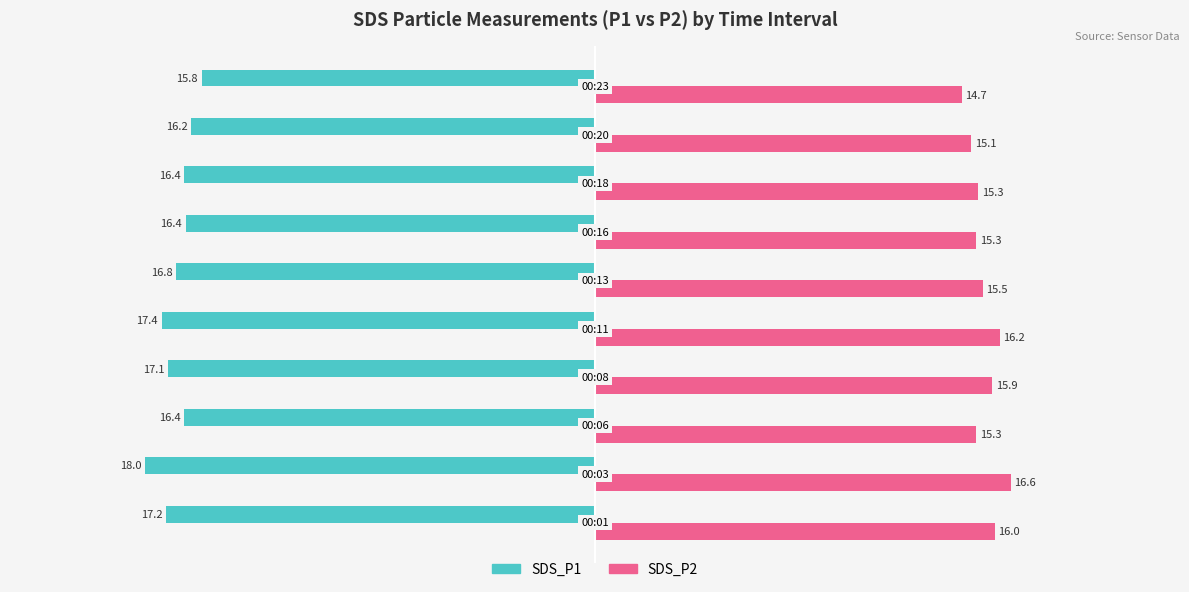

List the series in order of their overall mean, lowest first.

SDS_P1, SDS_P2